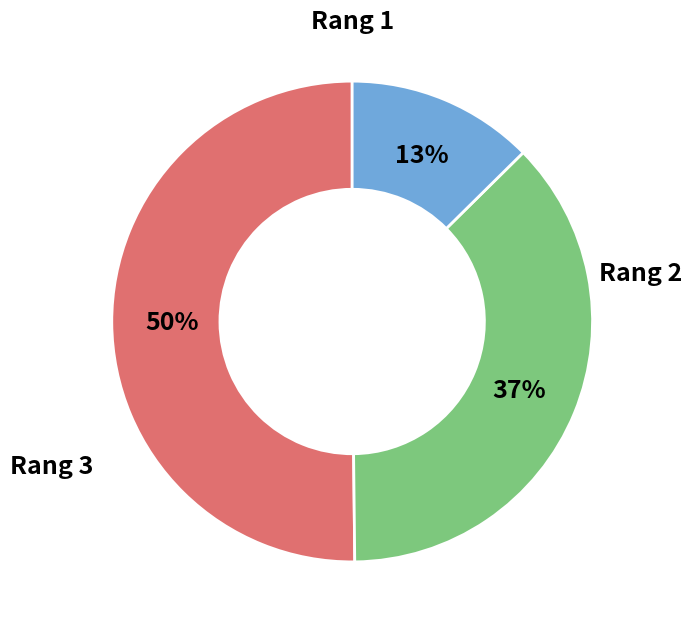

How many segments does this pie chart have?

3